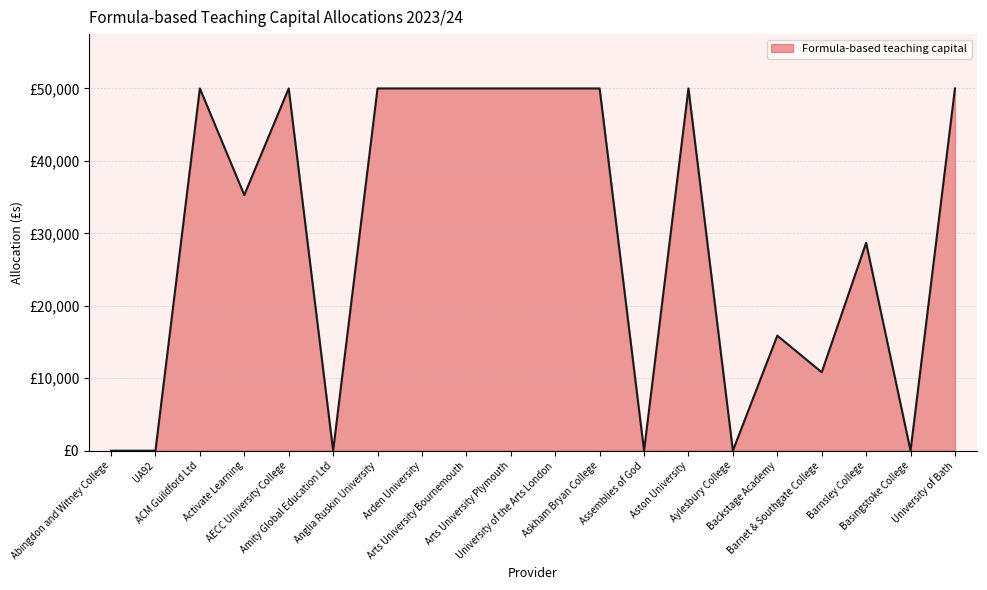

Does the chart display data point markers on the line(s)?

No